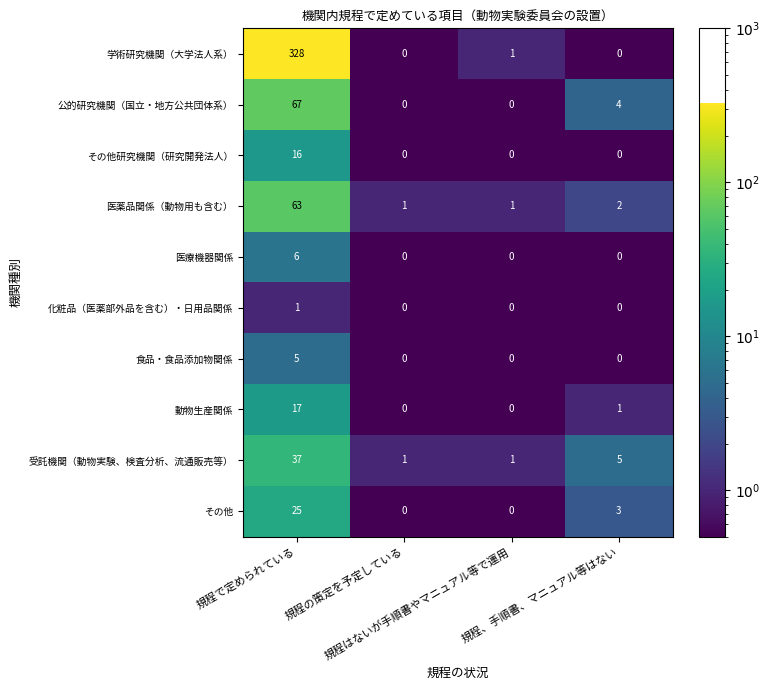

What is the average value of the 学術研究機関（大学法人系） series?

82